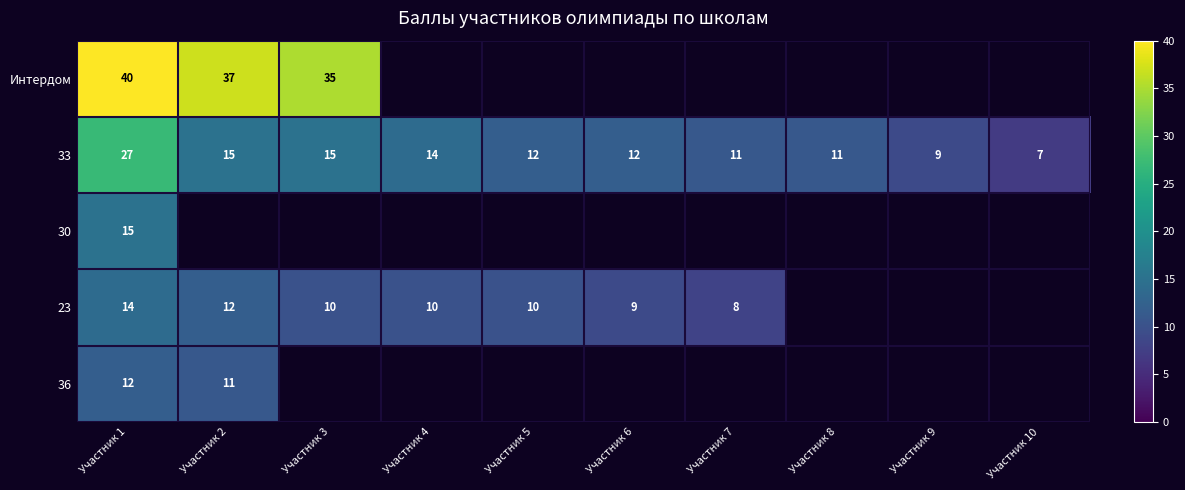

What is the maximum value for 33?

27